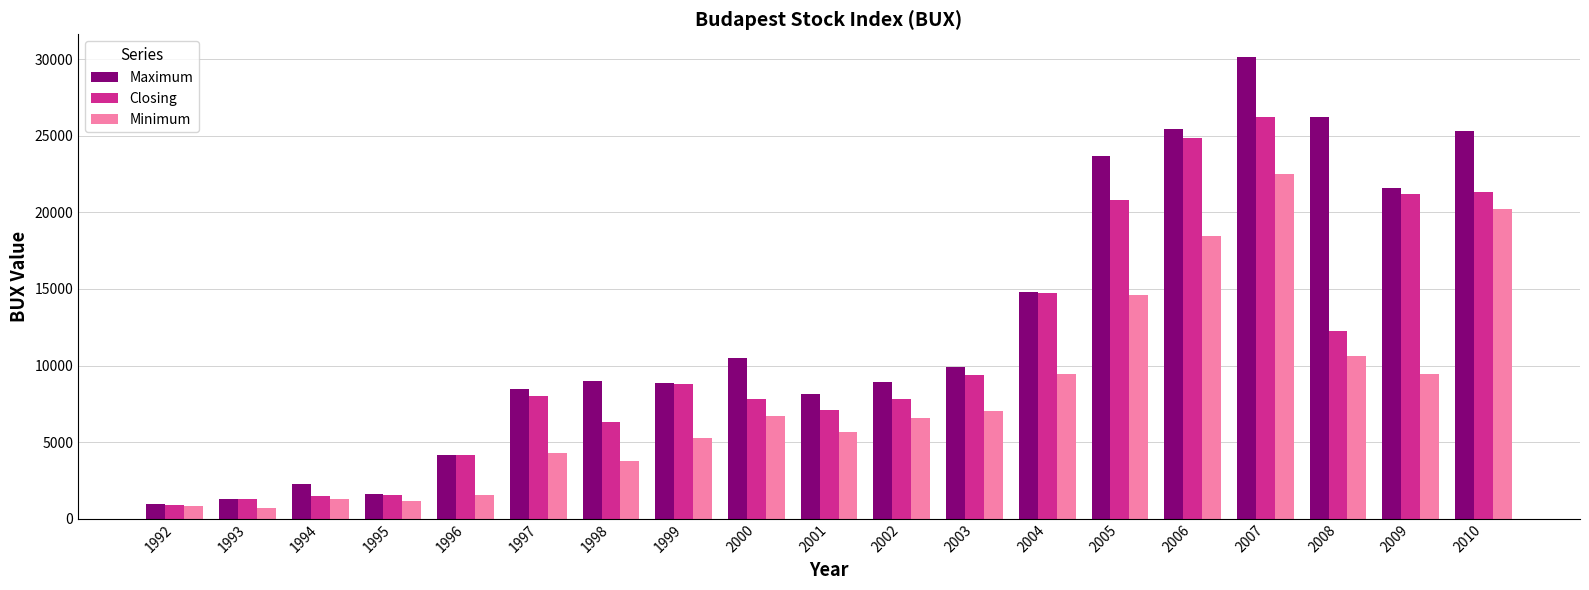

How many values in the Maximum series exceed 9016?

10